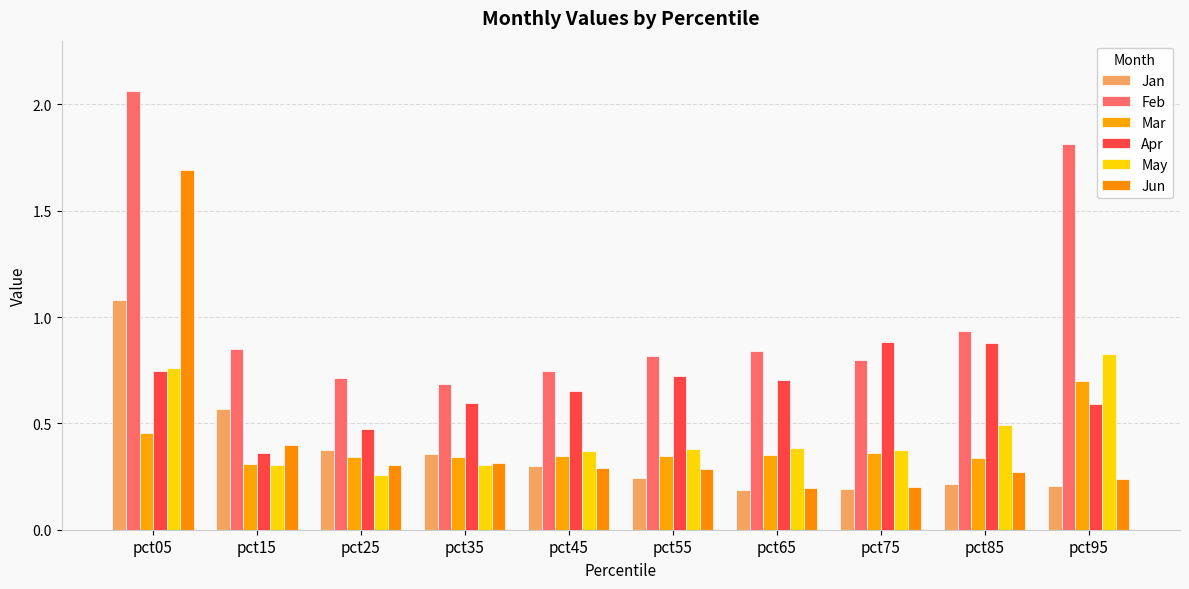

What is the sum of the Mar values at pct15 and pct85?

0.6